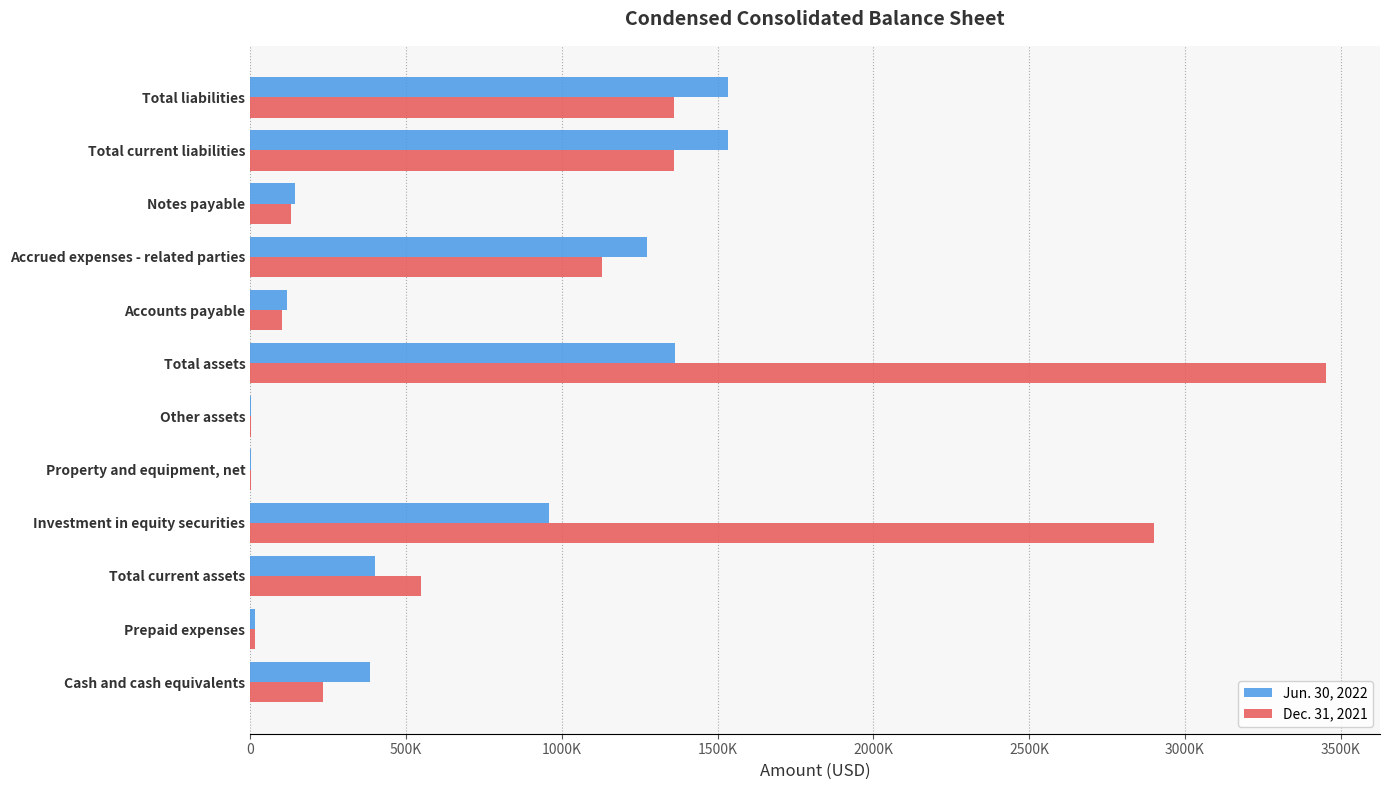

What are all the series names shown in the legend?

Jun. 30, 2022, Dec. 31, 2021